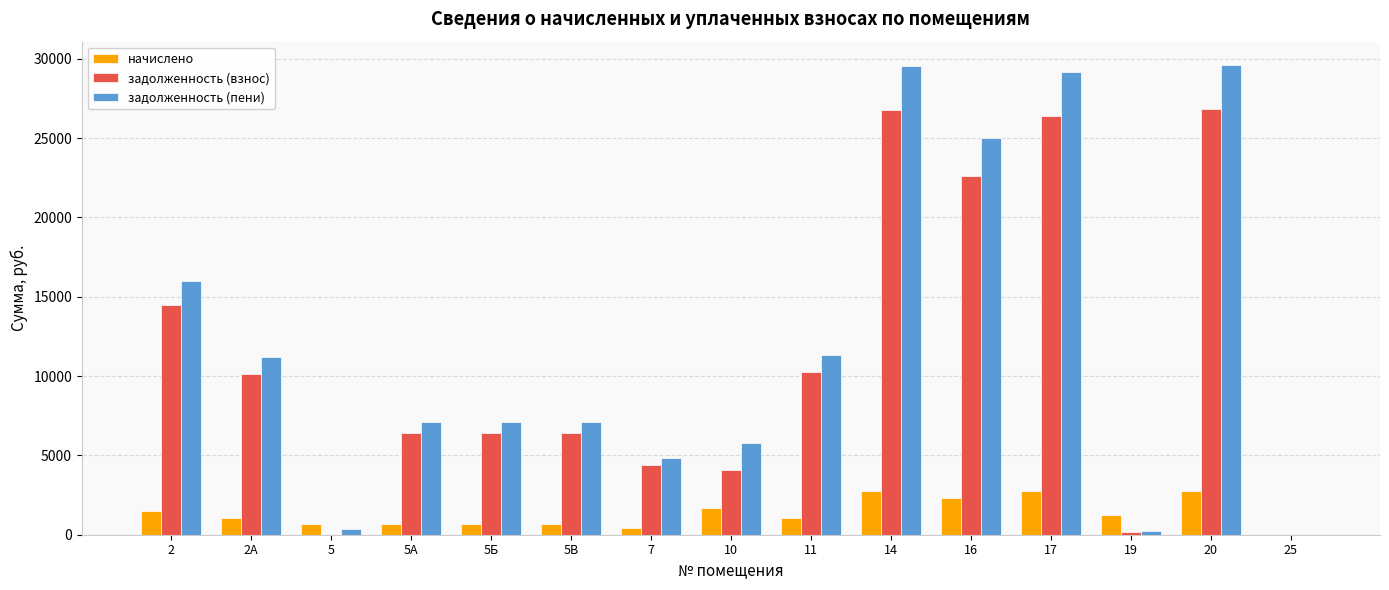

What is the sum of all задолженность (взнос) values?

165410.6